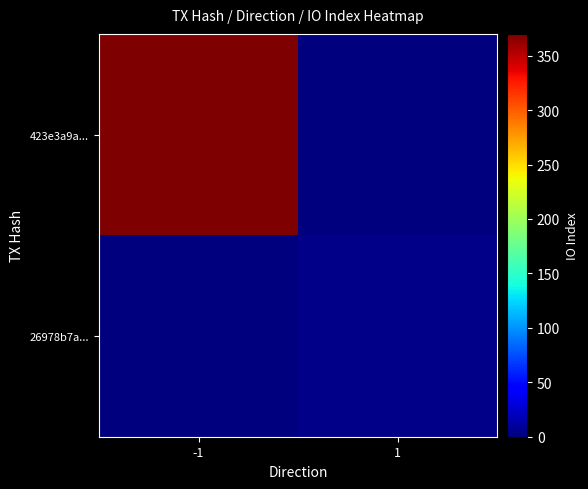

Which series has the largest total across all categories?

423e3a9a...